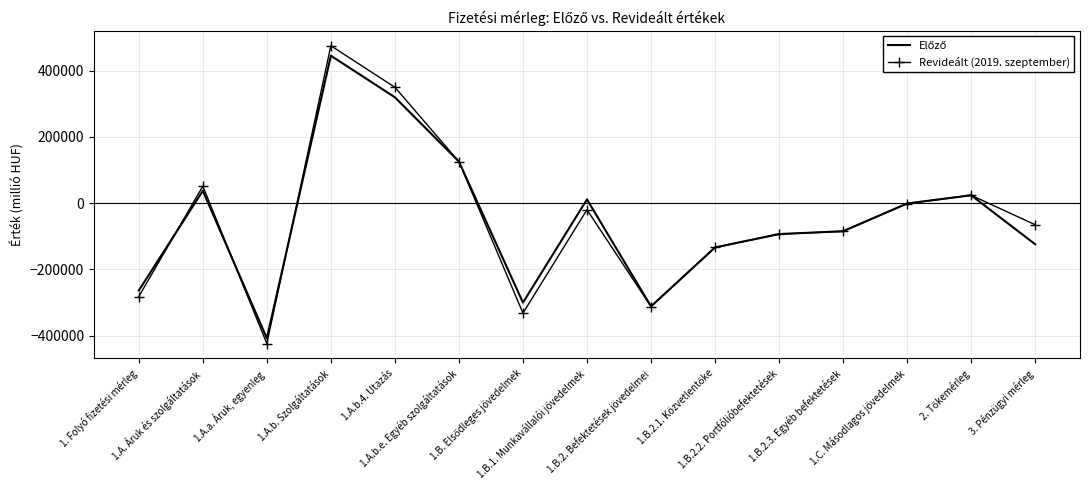

Which series has the widest spread of values?

Revideált (2019. szeptember)